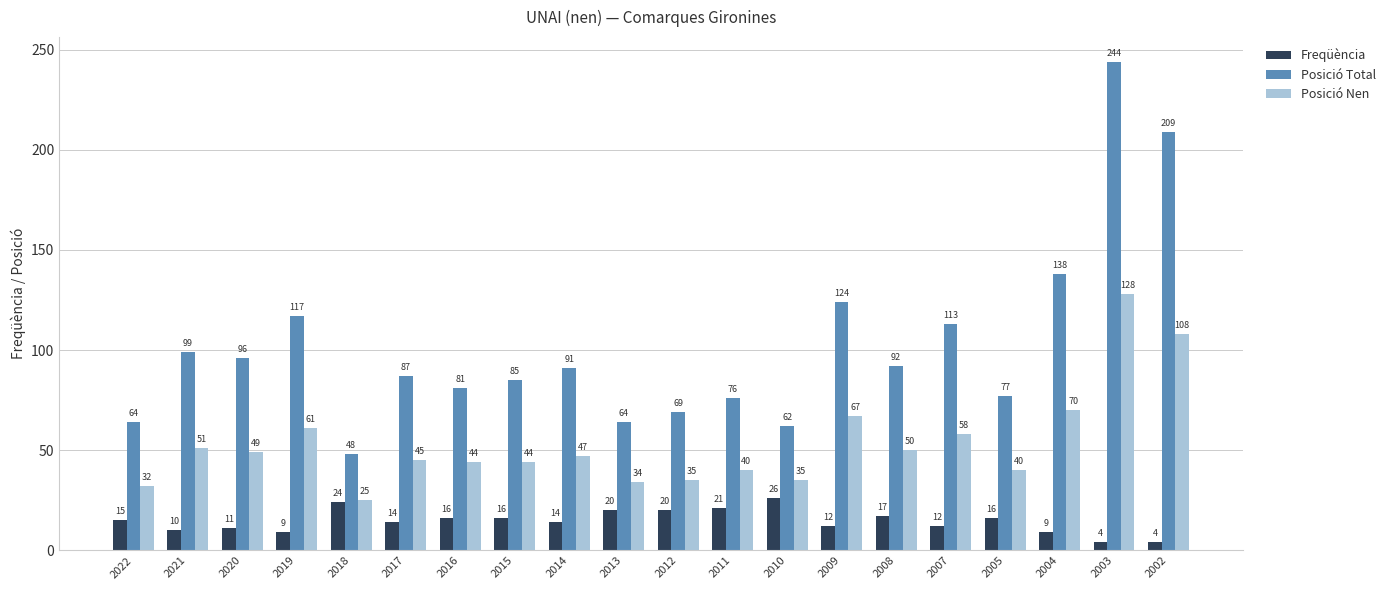

What are all the series names shown in the legend?

Freqüència, Posició Total, Posició Nen